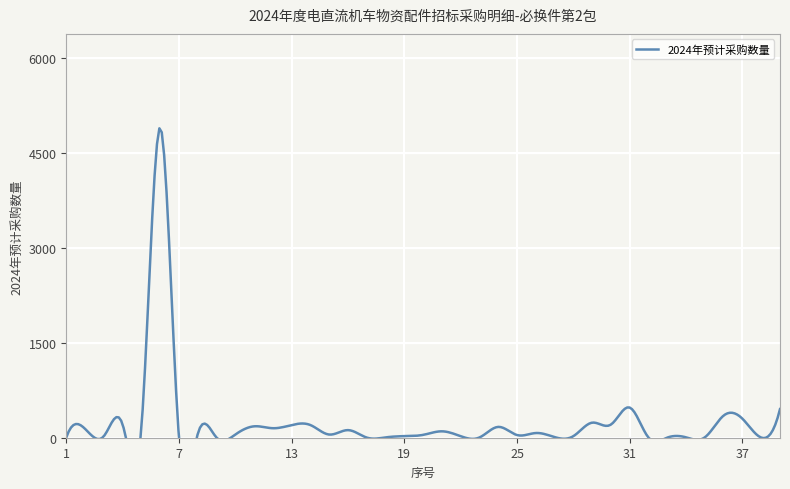

Reading left to right, list all the values displayed in this chart.

1=4	2=140	3=24	4=209	5=163	6=4900	7=4	8=60	9=2	10=50	11=180	12=150	13=200	14=200	15=50	16=120	17=2	18=5	19=25	20=45	21=101	22=24	23=4	24=171	25=42	26=74	27=10	28=25	29=238	30=208	31=476	32=2	33=2	34=6	35=6	36=350	37=300	38=2	39=452